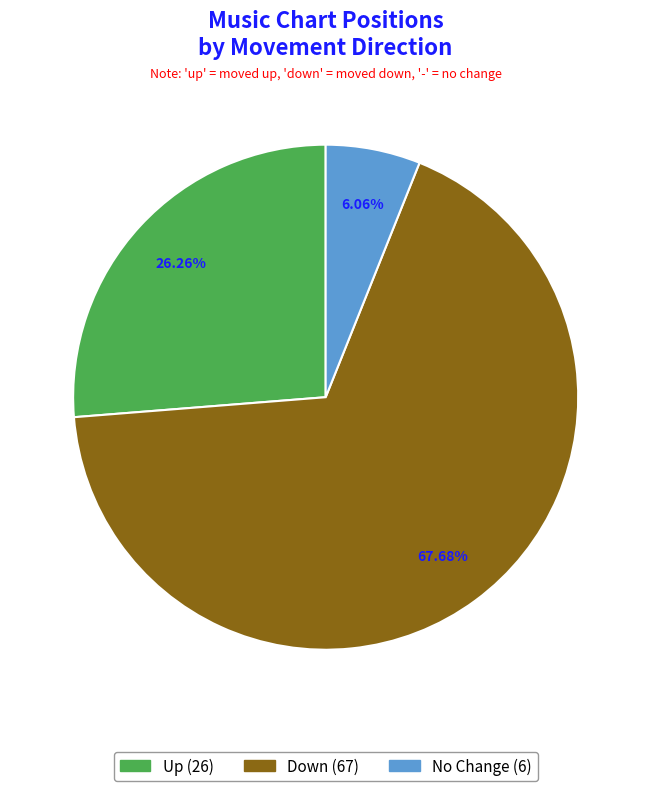

Is there a majority slice in this chart?

Yes